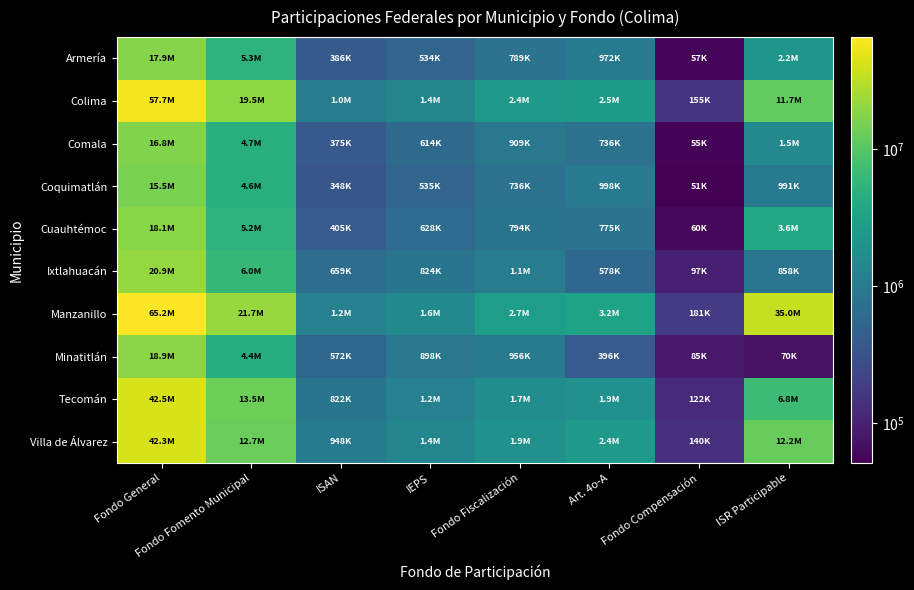

What is the minimum value shown in the chart?

51424.6